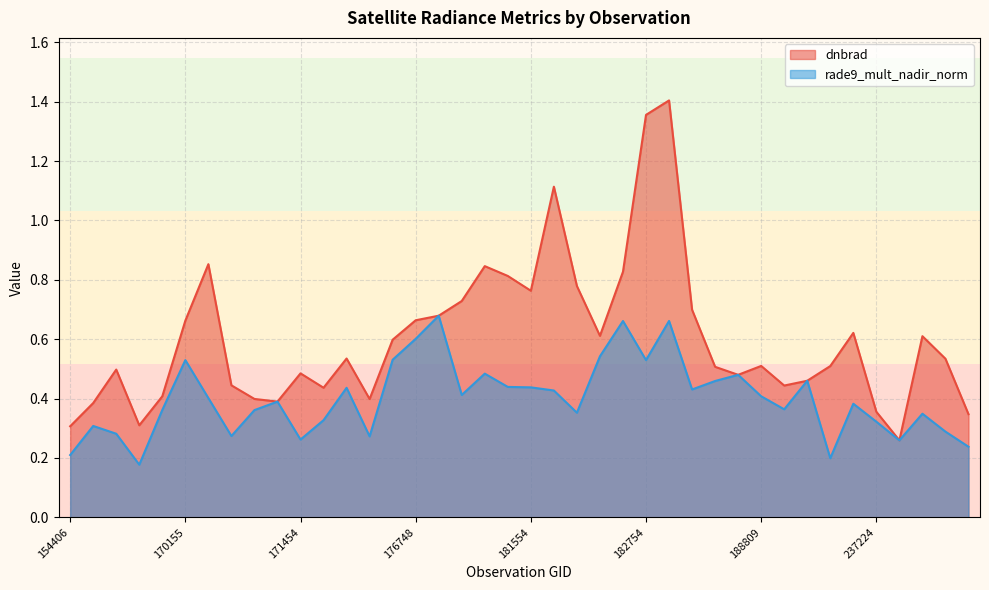

List the series in order of their peak value, lowest first.

rade9_mult_nadir_norm, dnbrad